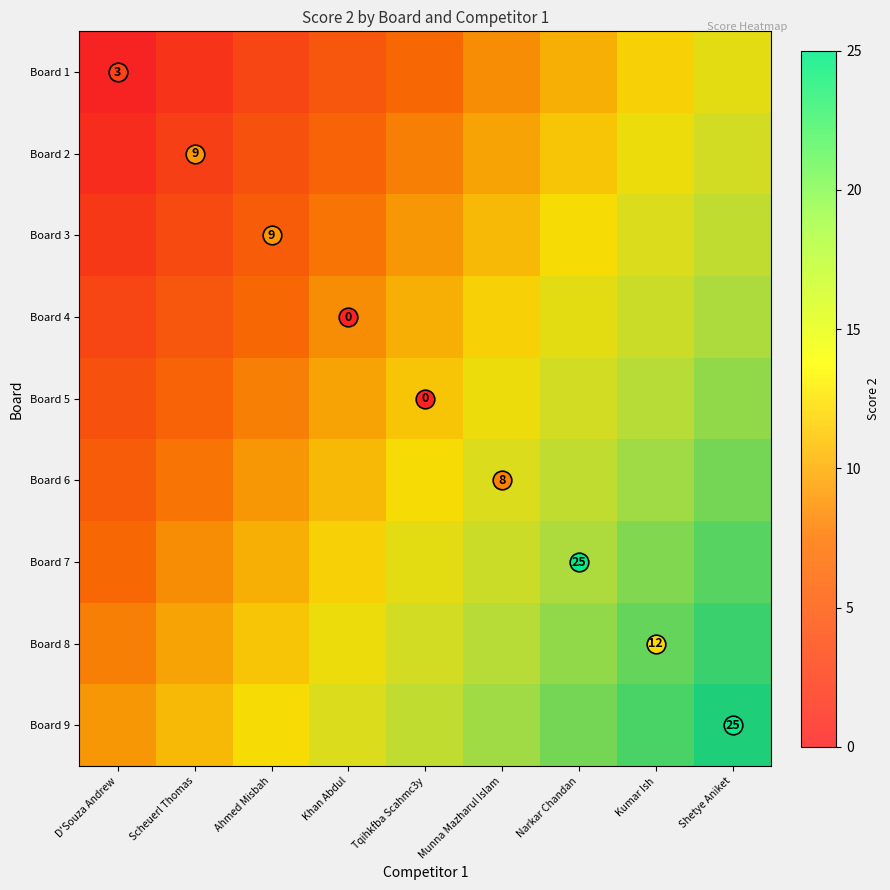

The value of Board 9 at Munna Mazharul Islam is 19.4. True or false?

True